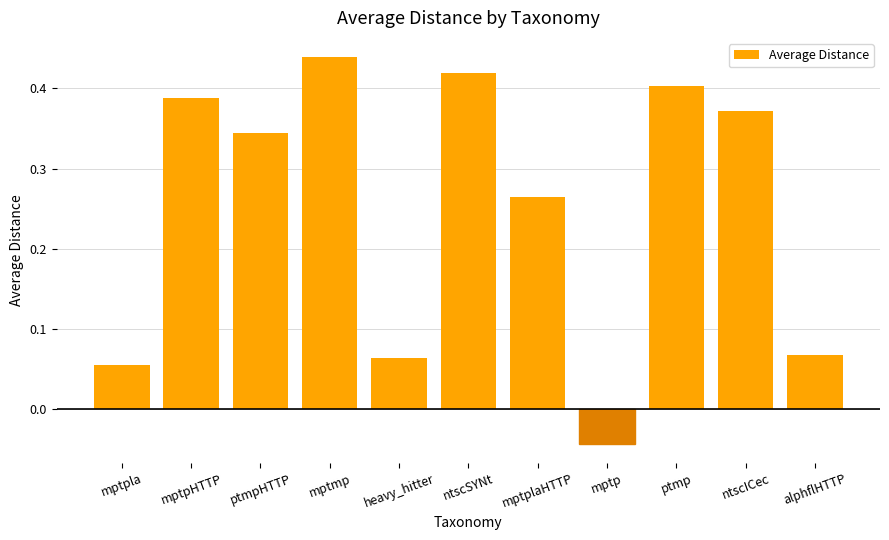

Which label corresponds to the largest value in the chart?

mptmp